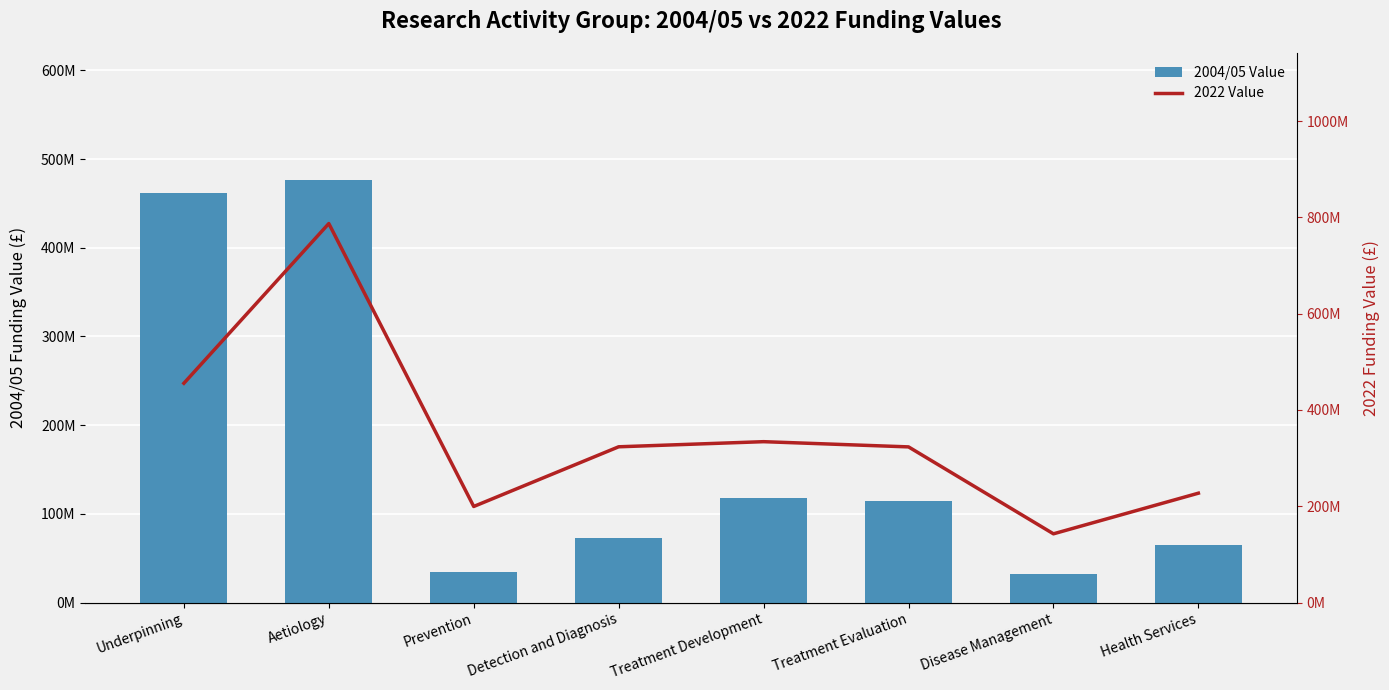

Which series has the largest range (max minus min)?

2022 Value